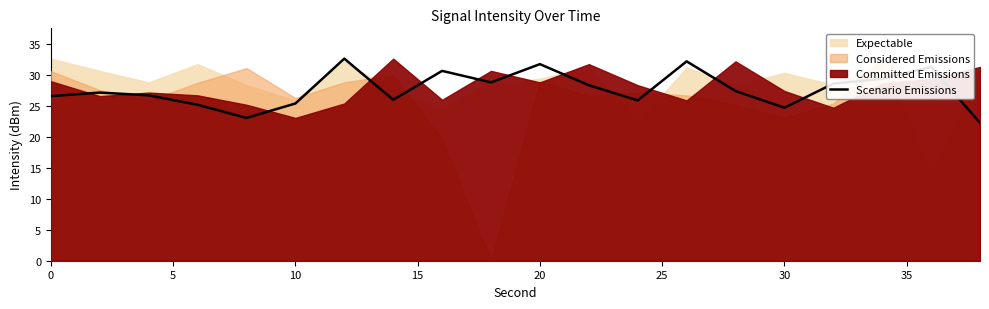

The Scenario Emissions series shows 31.7 at 20. True or false?

True